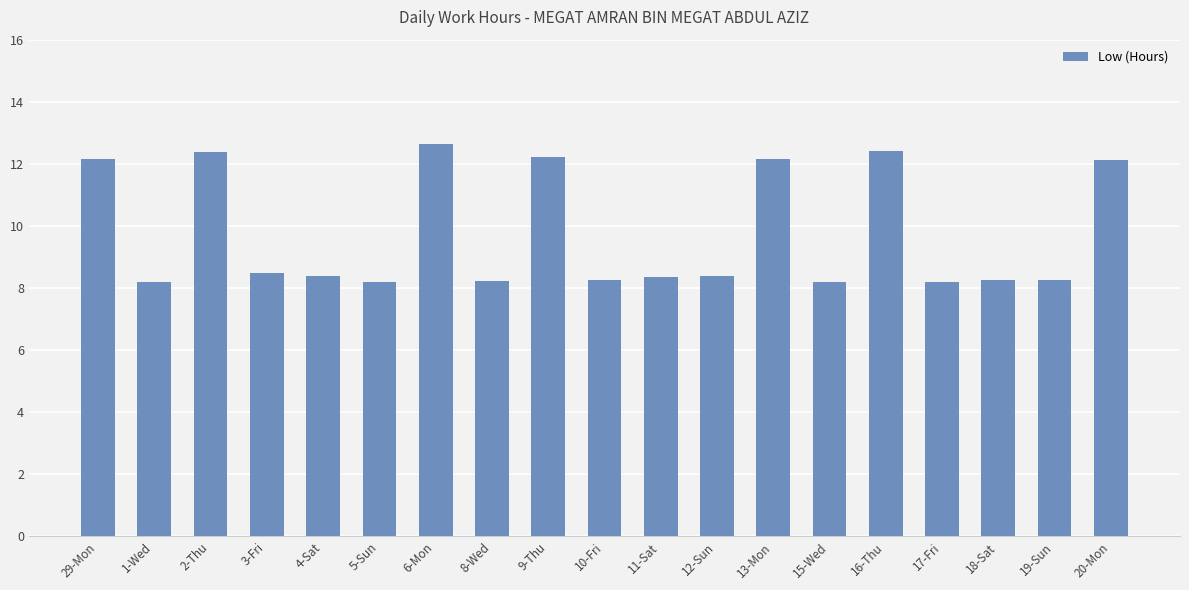

What is the label of the 1st bar from the left?

29-Mon